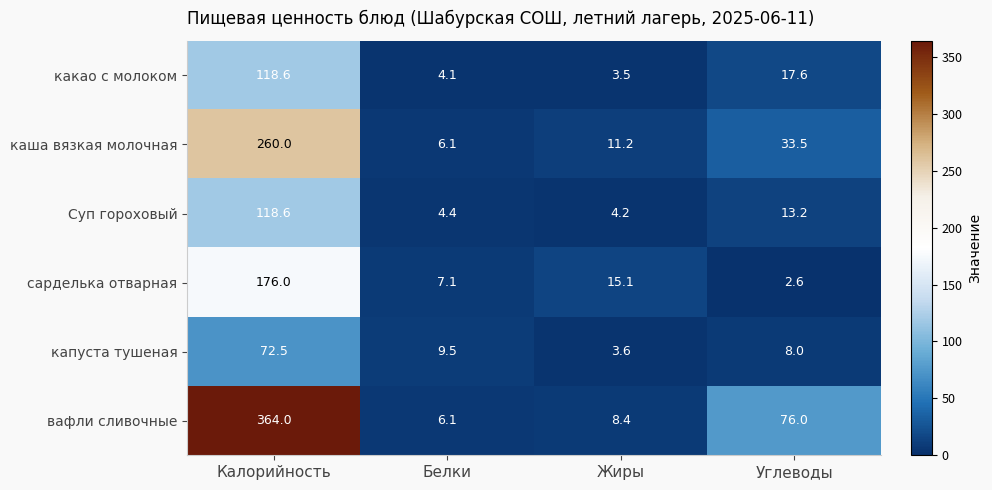

True or false: Суп гороховый has a value of 13.2 at Углеводы.

True